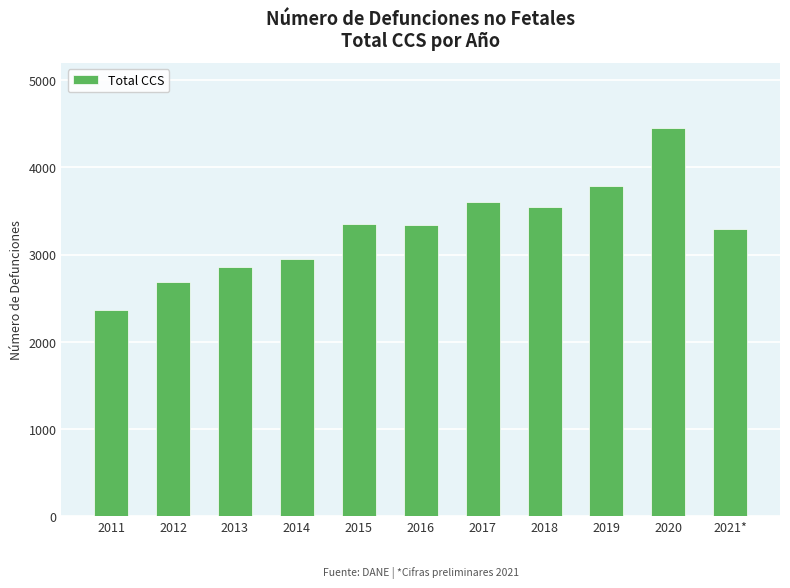

What is the change in value from 2013 to 2018?

+695